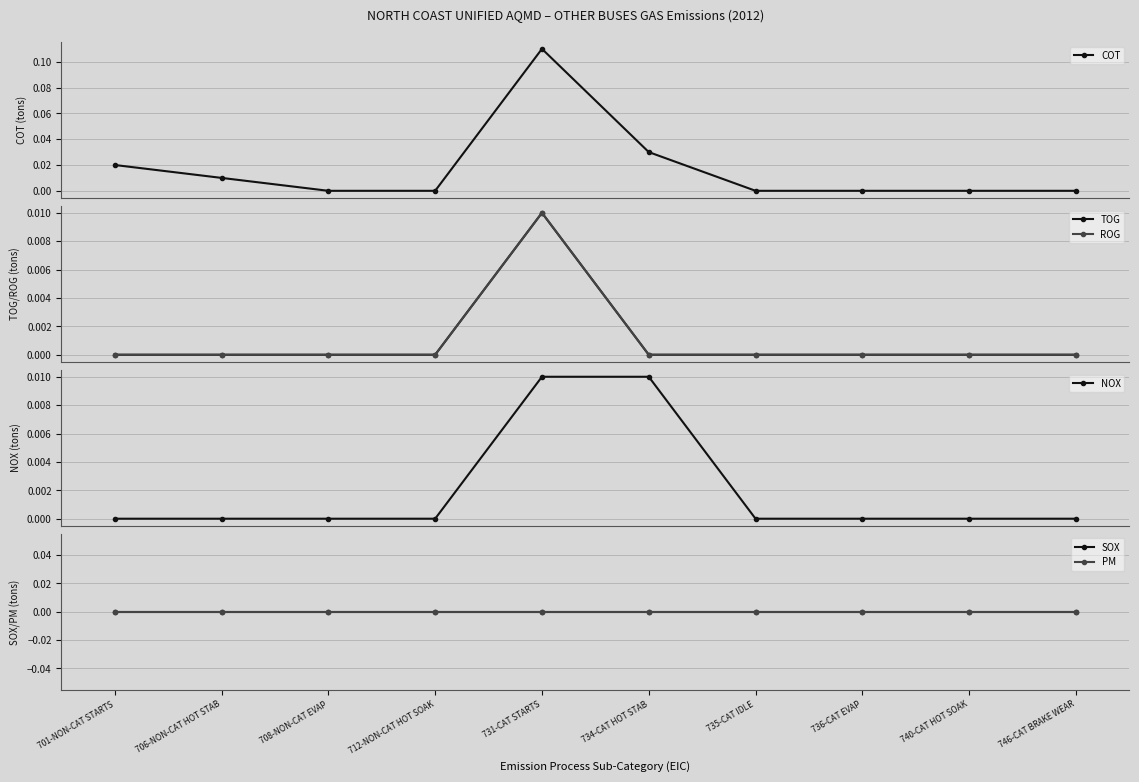

Where is PM nearest to the value 0?

701-NON-CAT STARTS